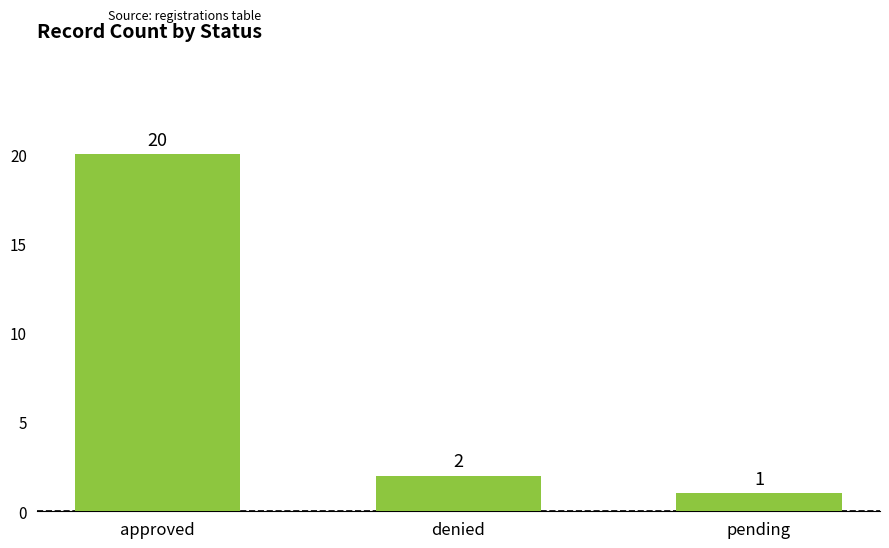

Rank the categories by value from highest to lowest.

approved, denied, pending